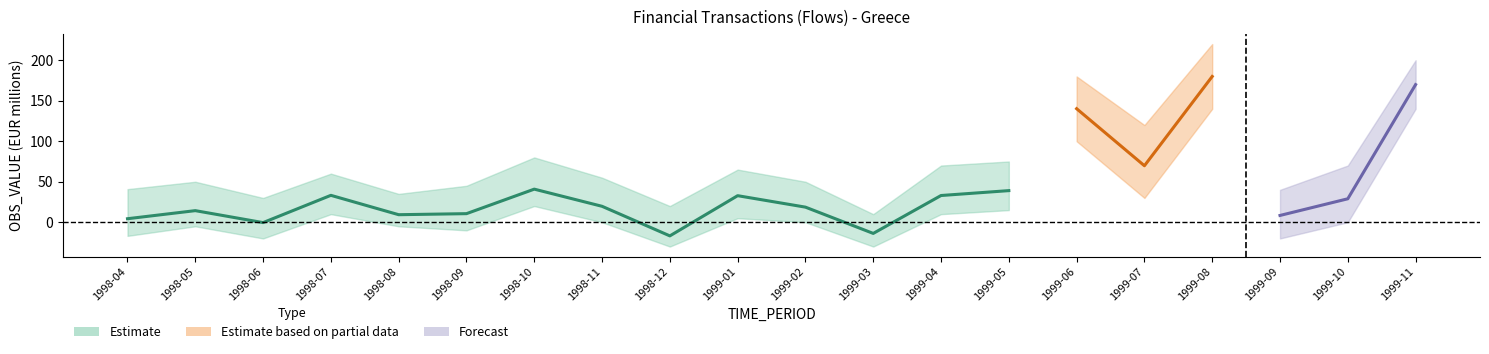

How many series are shown in this chart?

3